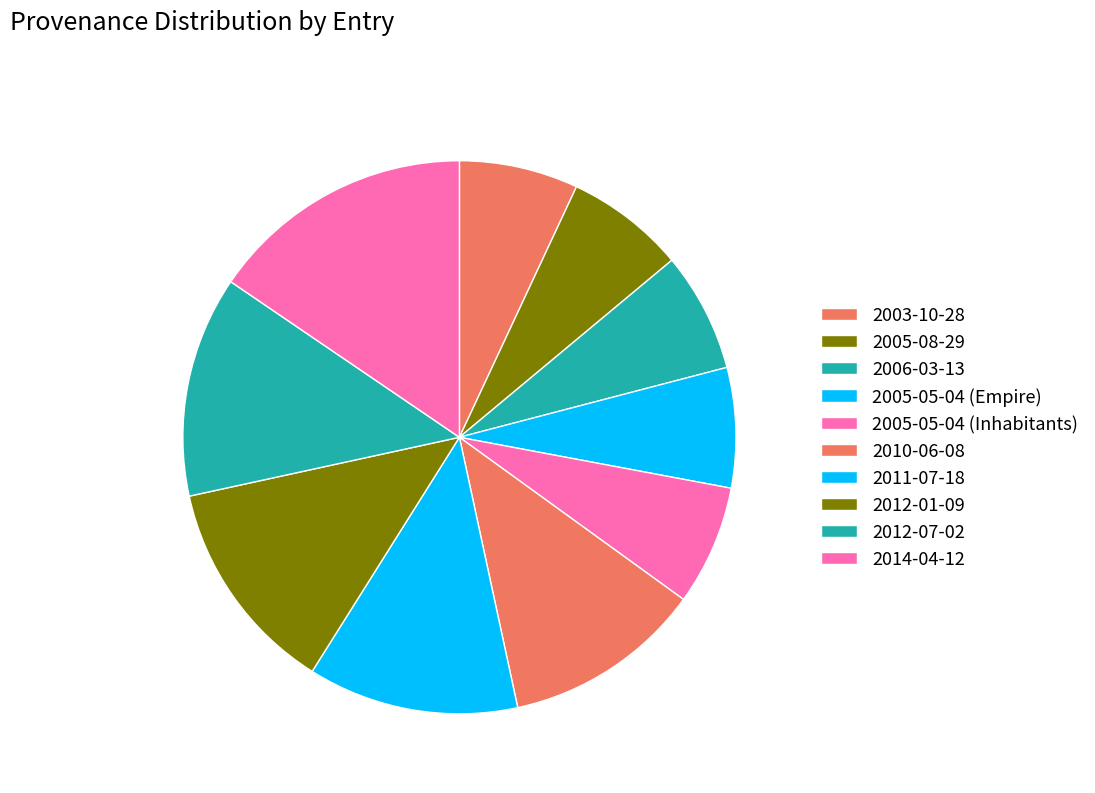

Is there any slice that represents more than half of the pie?

No